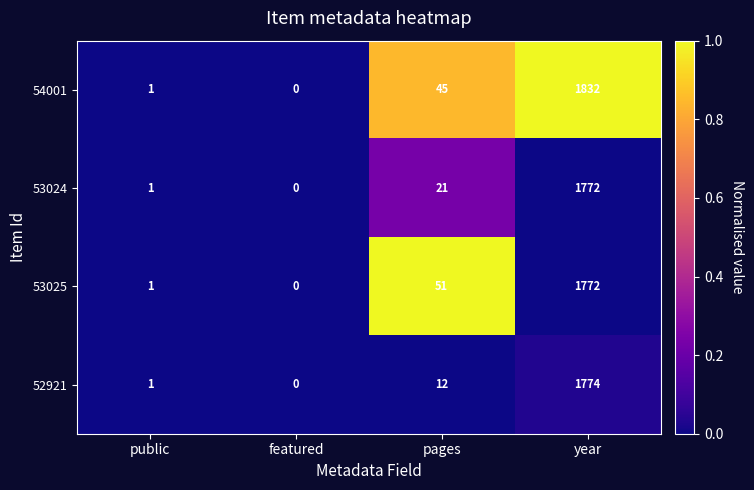

Is it true that 54001 equals 1 at public?

True